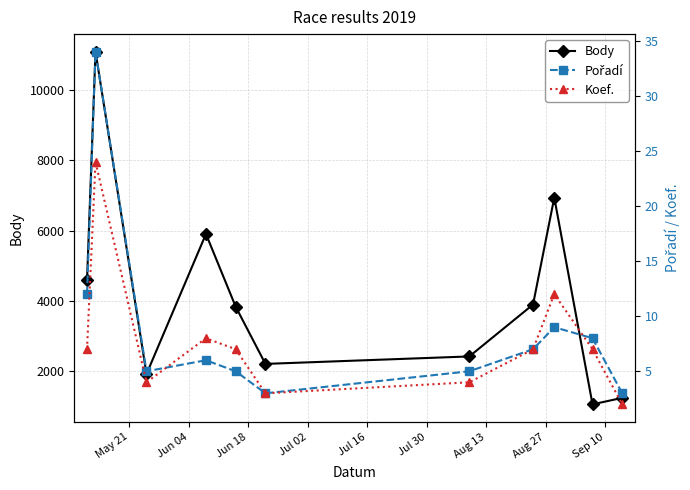

True or false: Body has more than 0 interior local peaks.

True